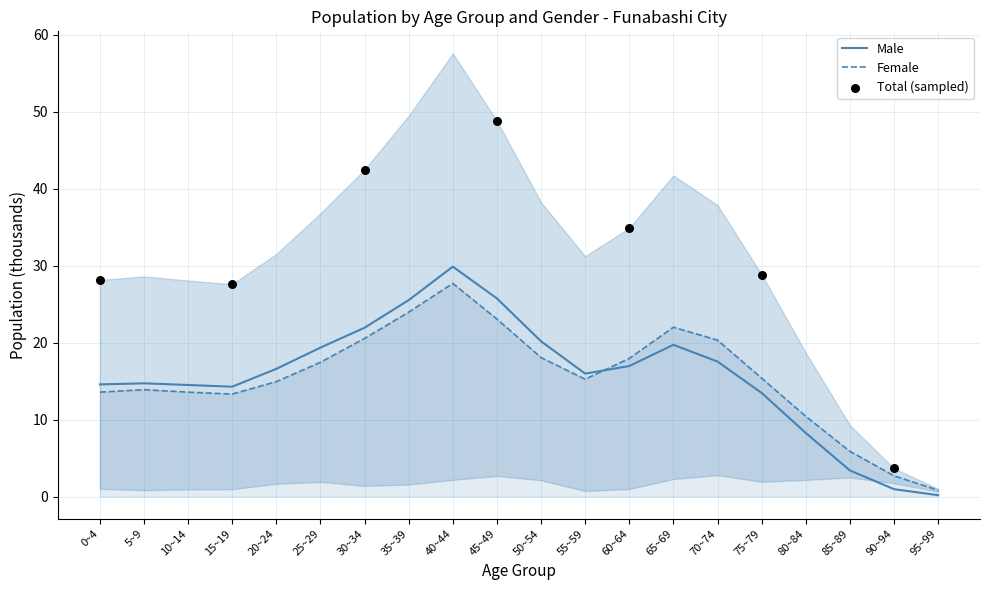

Which series reaches the minimum Y coordinate?

Male